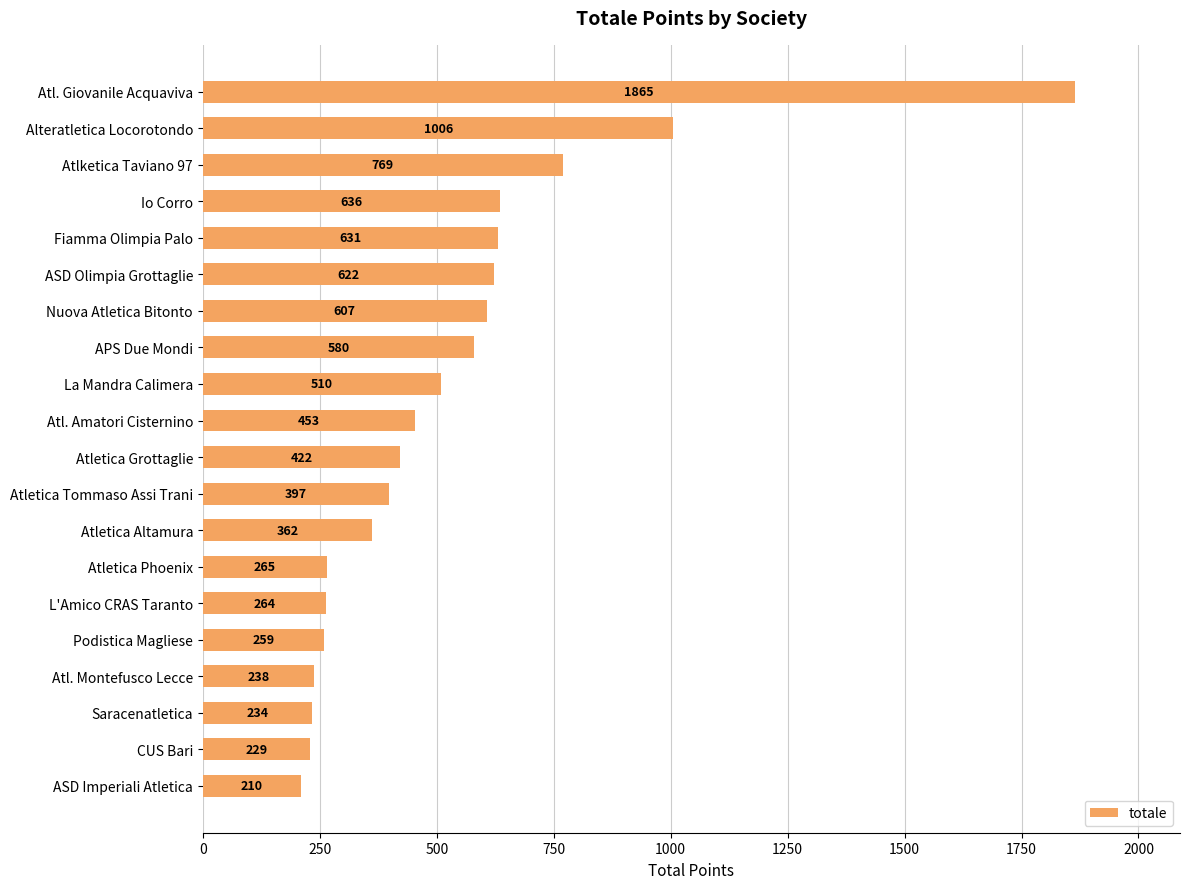

What is the greatest value displayed?

1865